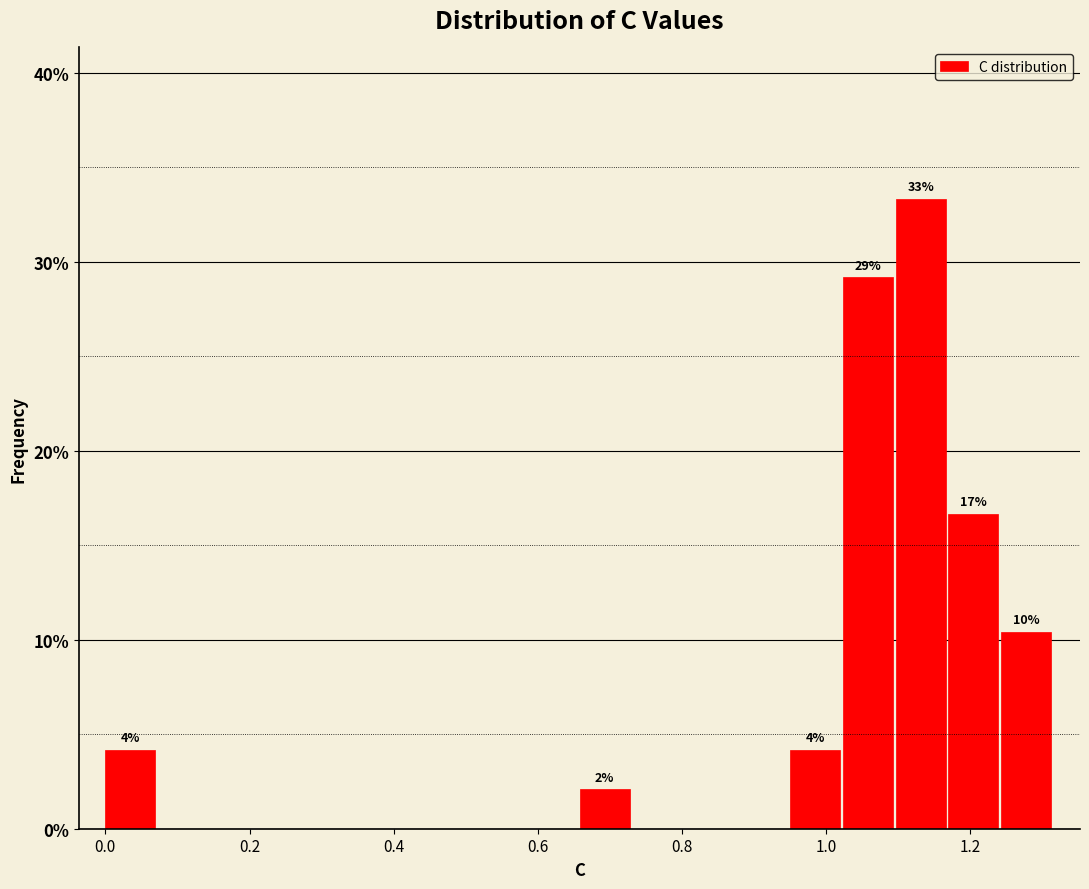

Around what value on the x-axis is the tallest bar? Give the approximate position of its centre, as read against the axis.

1.14